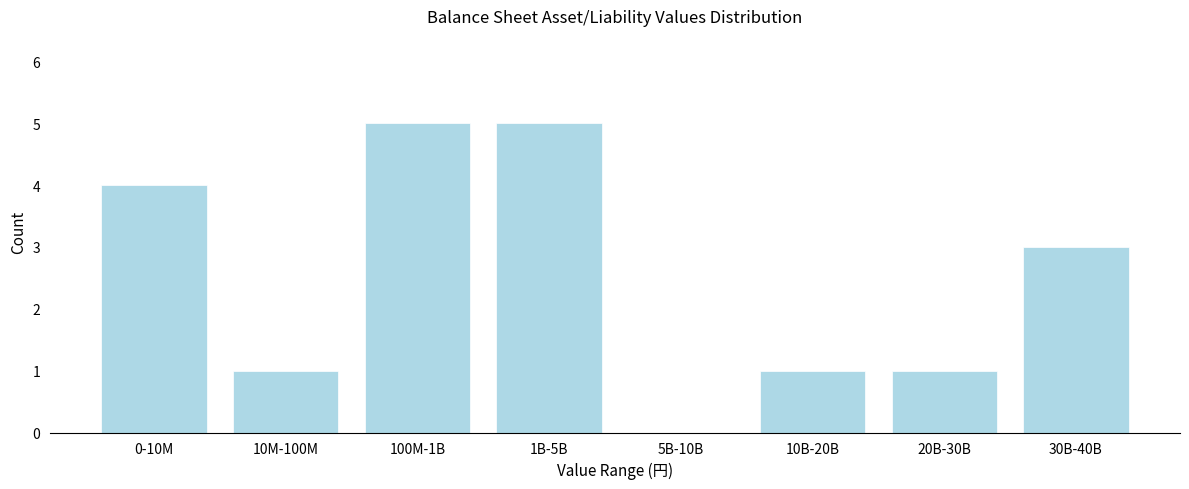

Reading left to right, extract all data points from this chart.

0-10M=4	10M-100M=1	100M-1B=5	1B-5B=5	5B-10B=0	10B-20B=1	20B-30B=1	30B-40B=3